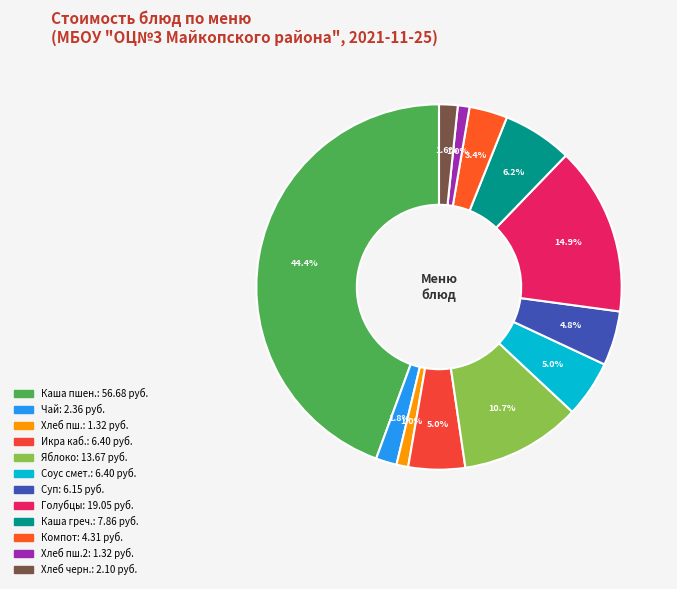

Count the number of slices in the pie.

12